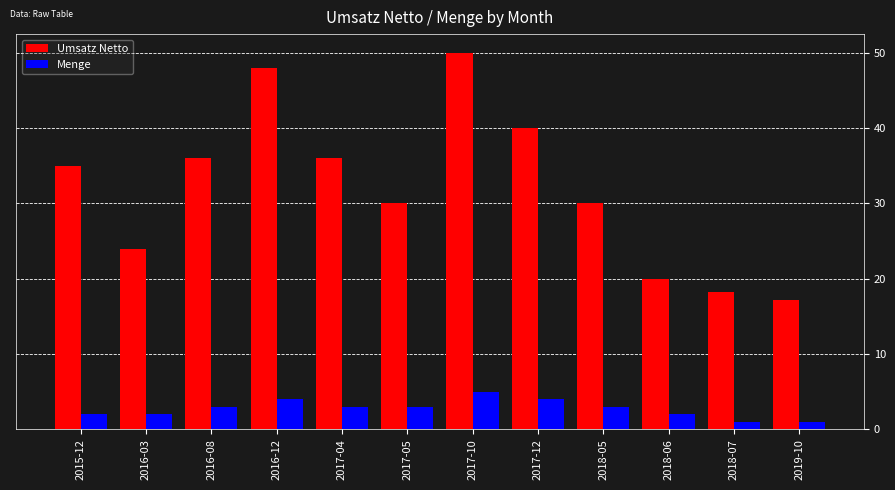

How many values in the Umsatz Netto series are below 35?

6